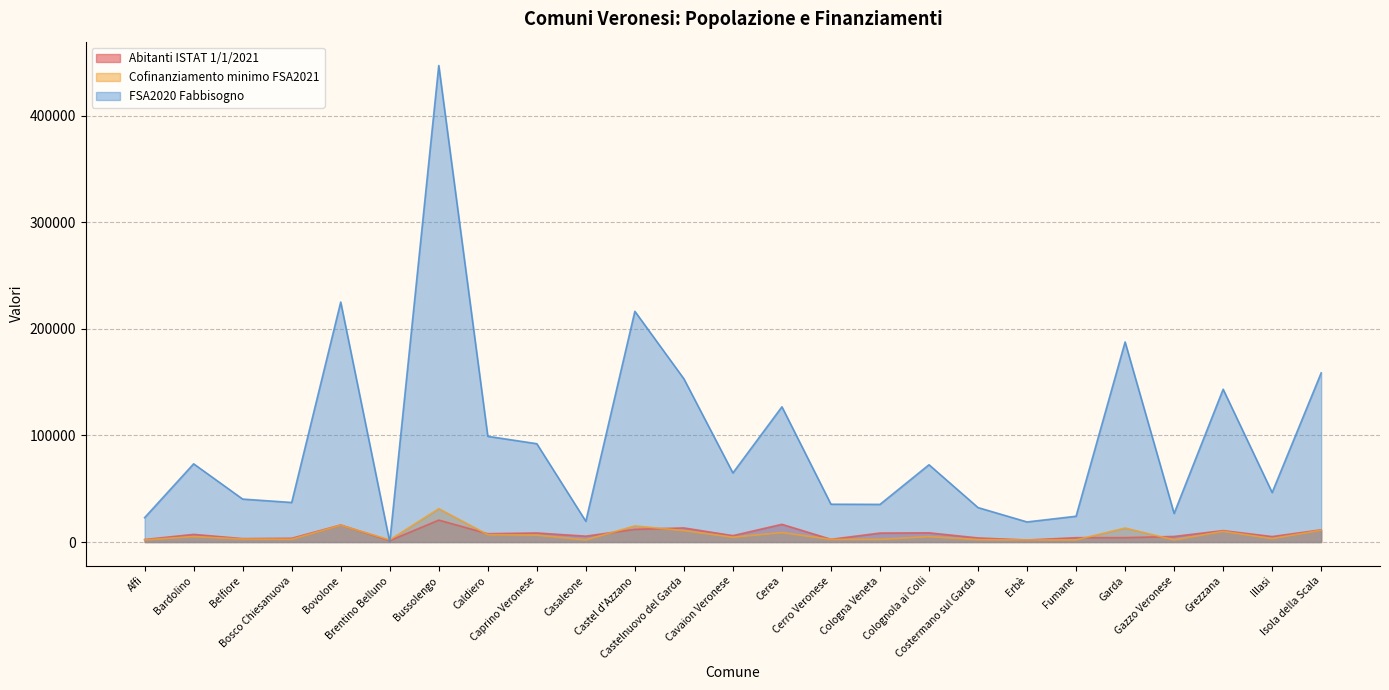

What is the approximate value of Abitanti ISTAT 1/1/2021 at Costermano sul Garda?

3849.0